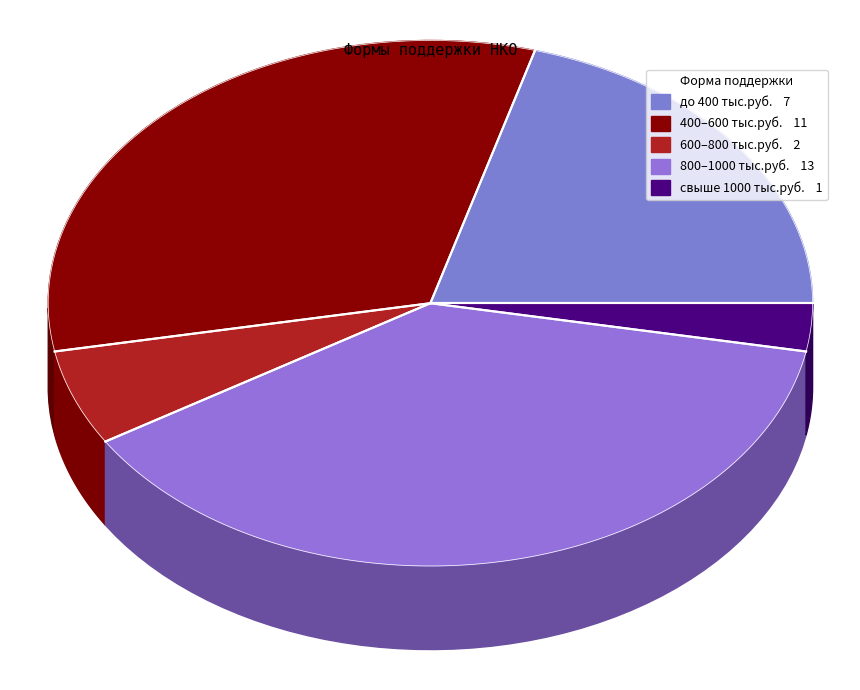

Is it true that 20 is 17% of the pie?

False